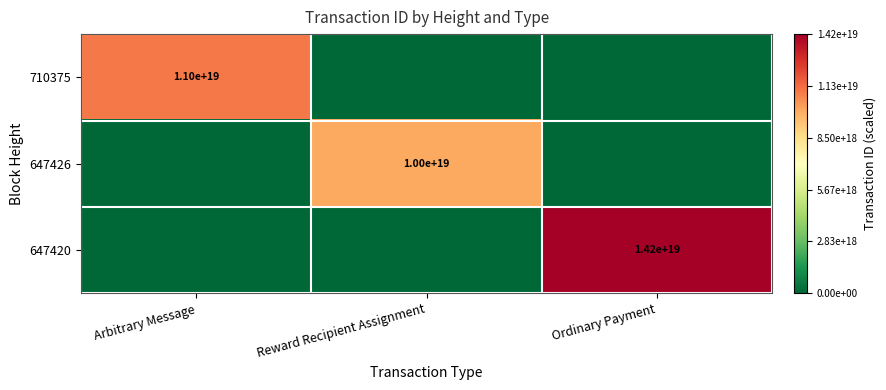

Is it true that 647426 equals 10000000000000000000 at Reward Recipient Assignment?

True